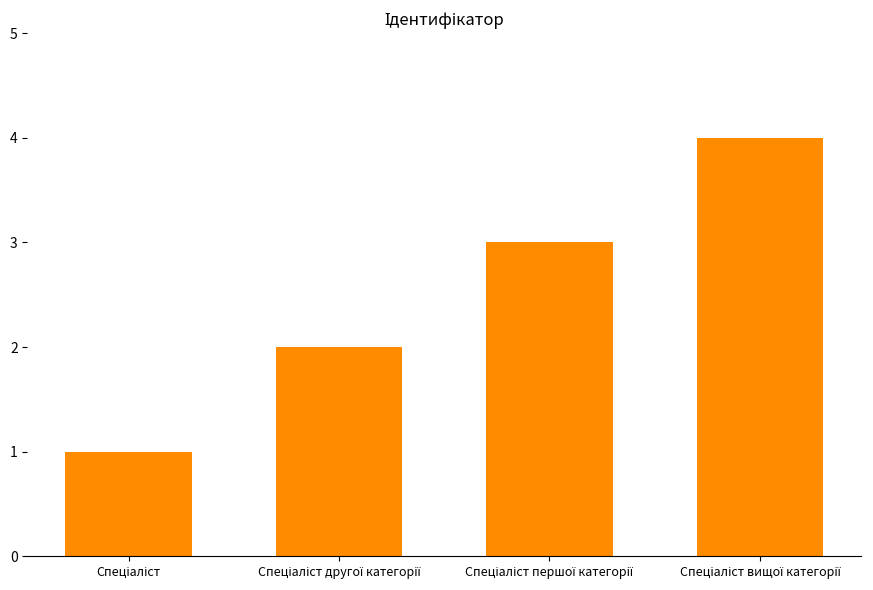

What is the sum of all values?

10